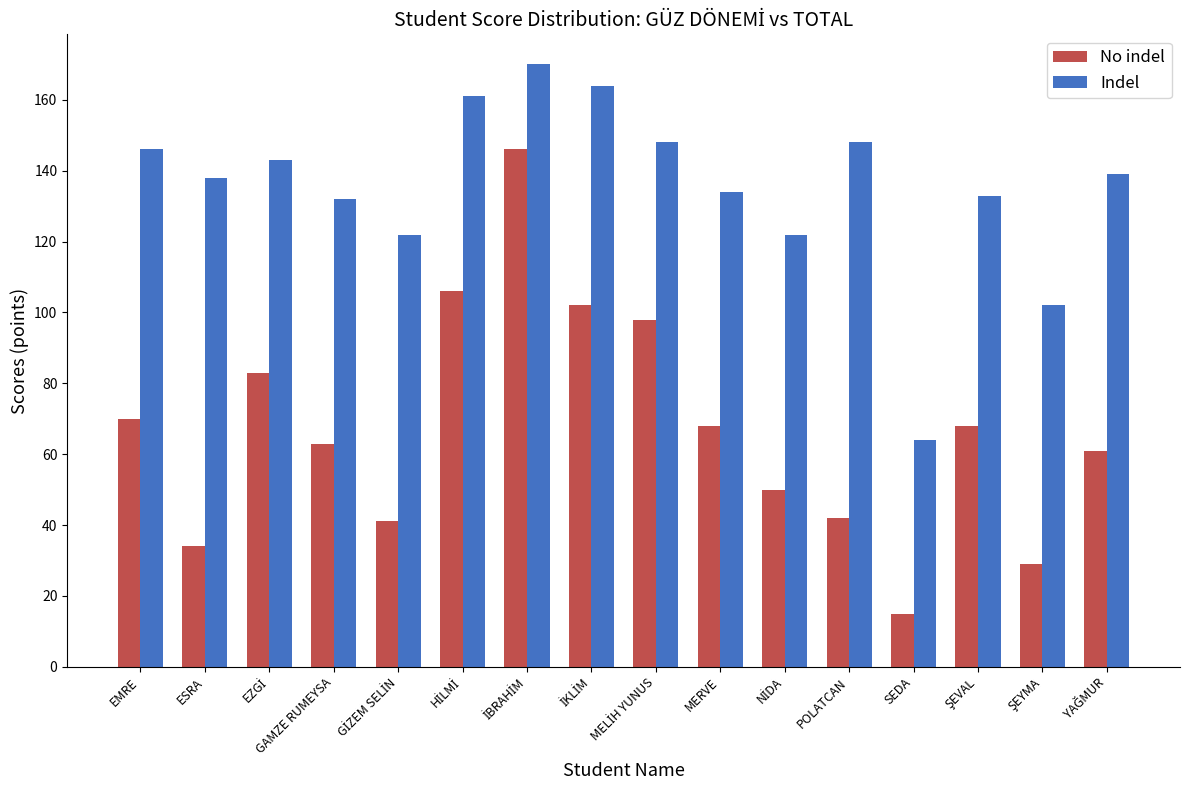

At how many categories does at least one series exceed 109?

14